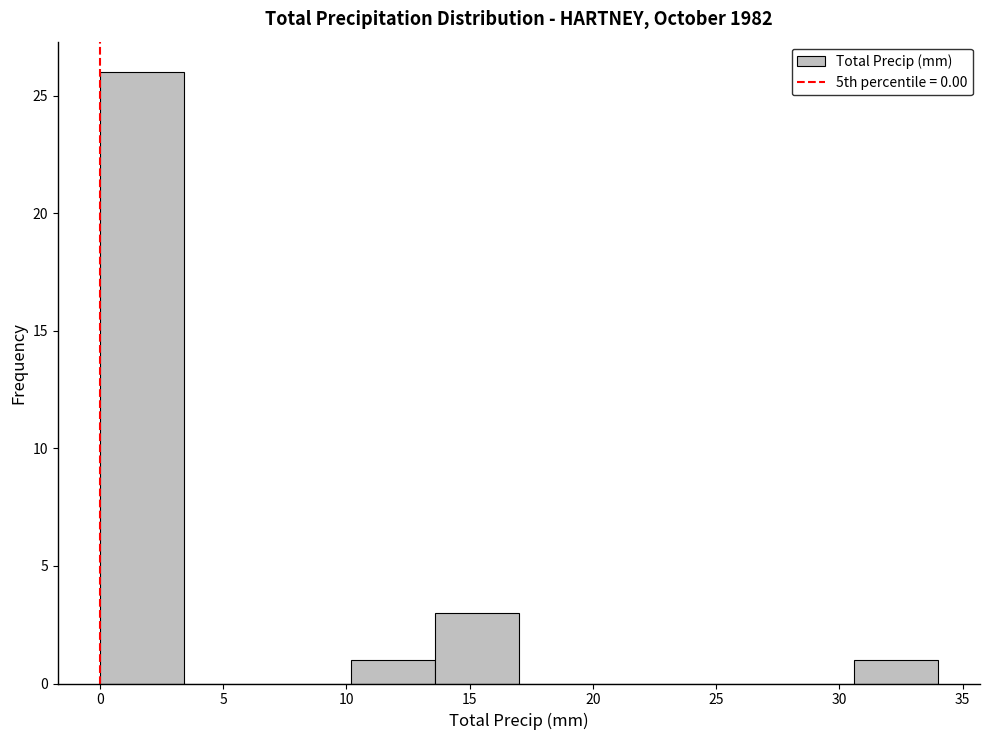

Reading left to right, list every bar in this chart as the range it spans on the x-axis followed by its height. Neither the bar edges nor the heights are printed on the chart, so give them approximately, as read against the axes.

0.0 to 3.4: 26
3.4 to 6.8: 0
6.8 to 10.2: 0
10.2 to 13.6: 1
13.6 to 17.0: 3
17.0 to 20.4: 0
20.4 to 23.8: 0
23.8 to 27.2: 0
27.2 to 30.6: 0
30.6 to 34.0: 1